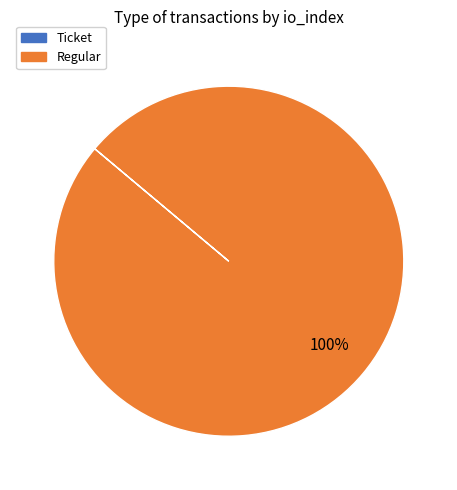

To the nearest percent, what percentage of the pie is Regular?

100%